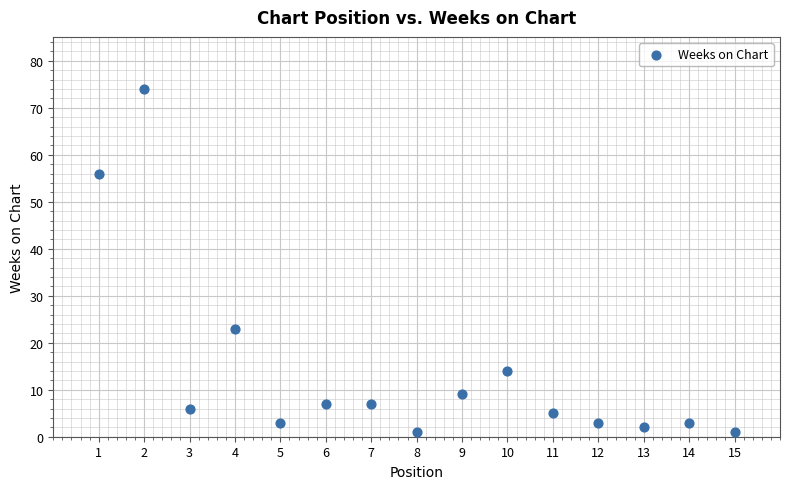

What is the range of Y values (max minus min)?

73